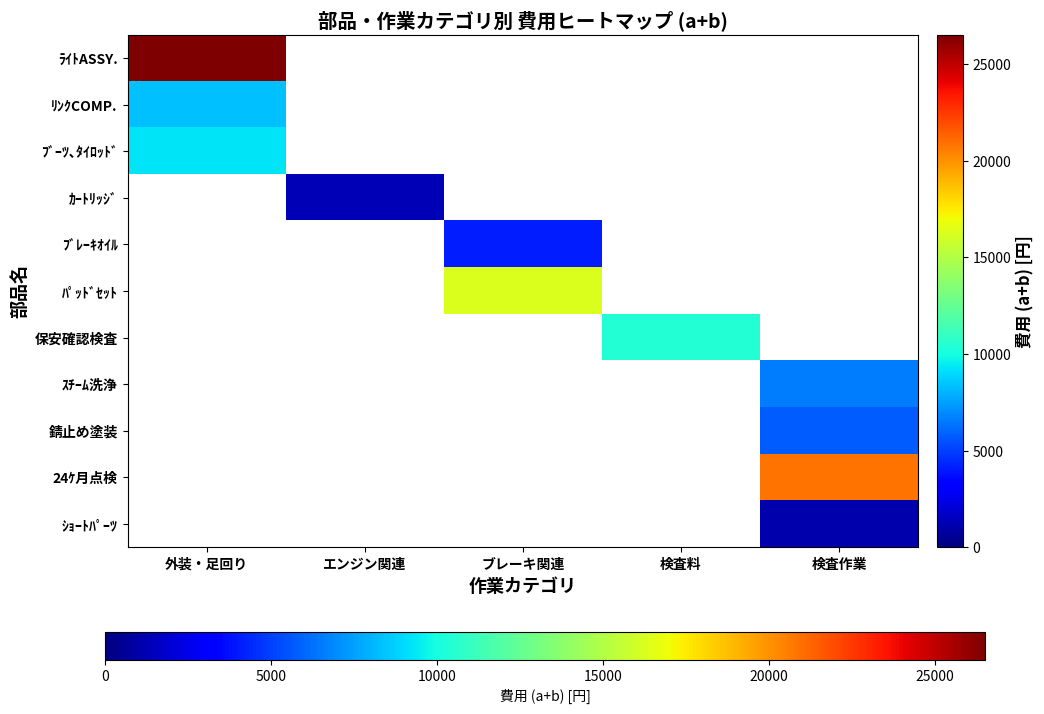

Count the number of categories in the chart.

5